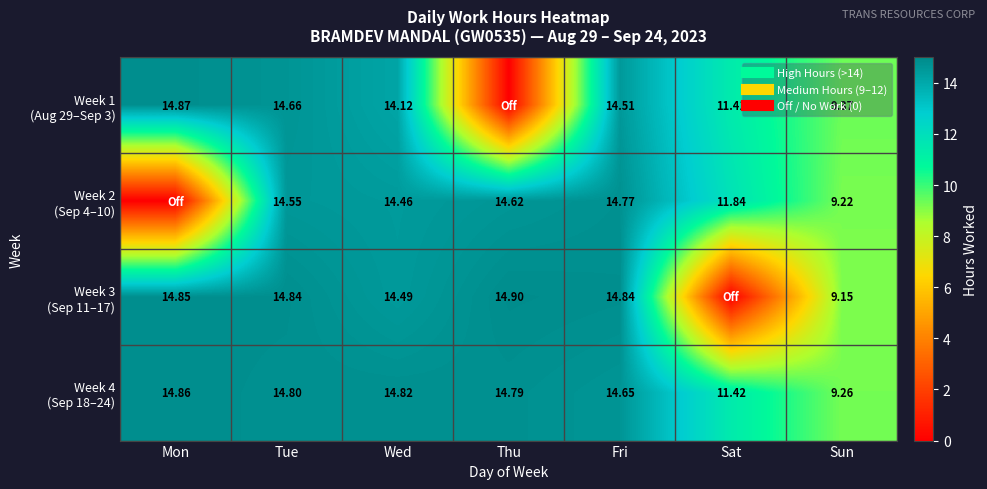

What is the sum of the Week 2 (Sep 4–10) values at Wed and Fri?

29.2